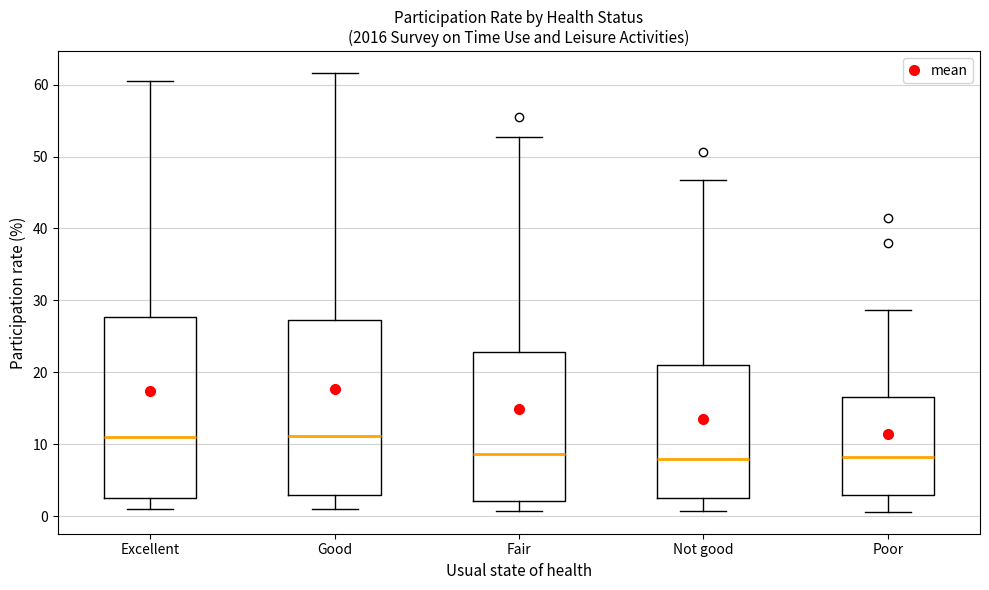

Reading left to right, transcribe this box plot: for each box, give where its median line is, the range the box spans, and where its two whiskers end, as read against the y-axis. The values are not printed on the chart, so give them approximately, as read against the axis.

Excellent: median 11, box 3 to 28, whiskers 1 to 61
Good: median 11, box 3 to 27, whiskers 1 to 62
Fair: median 9, box 2 to 23, whiskers 1 to 53
Not good: median 8, box 2 to 21, whiskers 1 to 47
Poor: median 8, box 3 to 17, whiskers 1 to 29